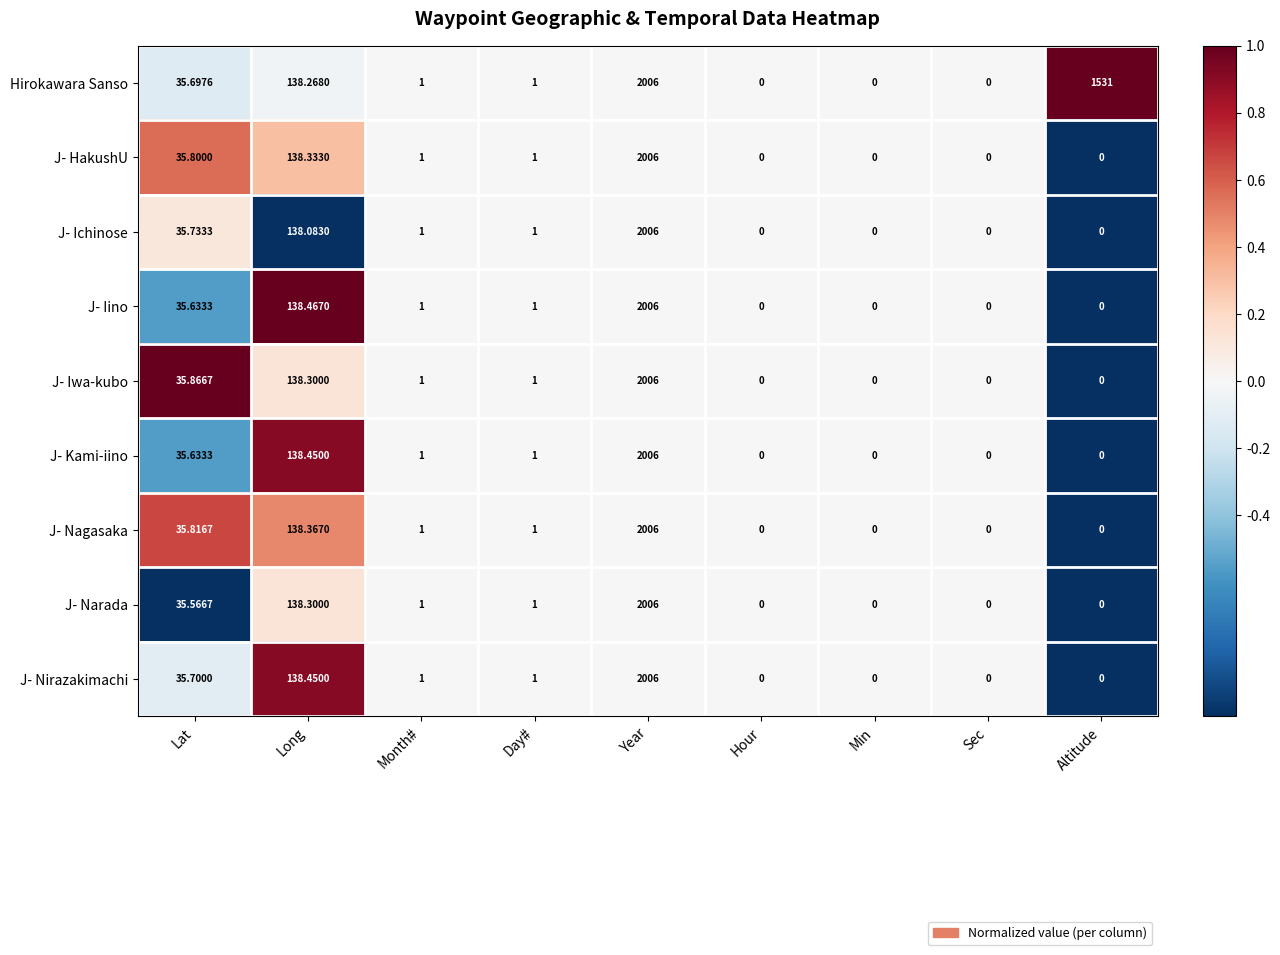

Count the number of categories in the chart.

9